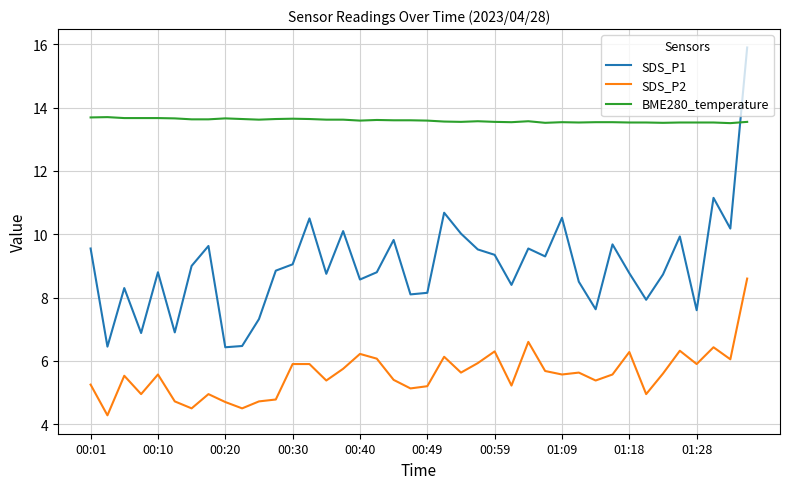

Which series has the largest total across all categories?

BME280_temperature